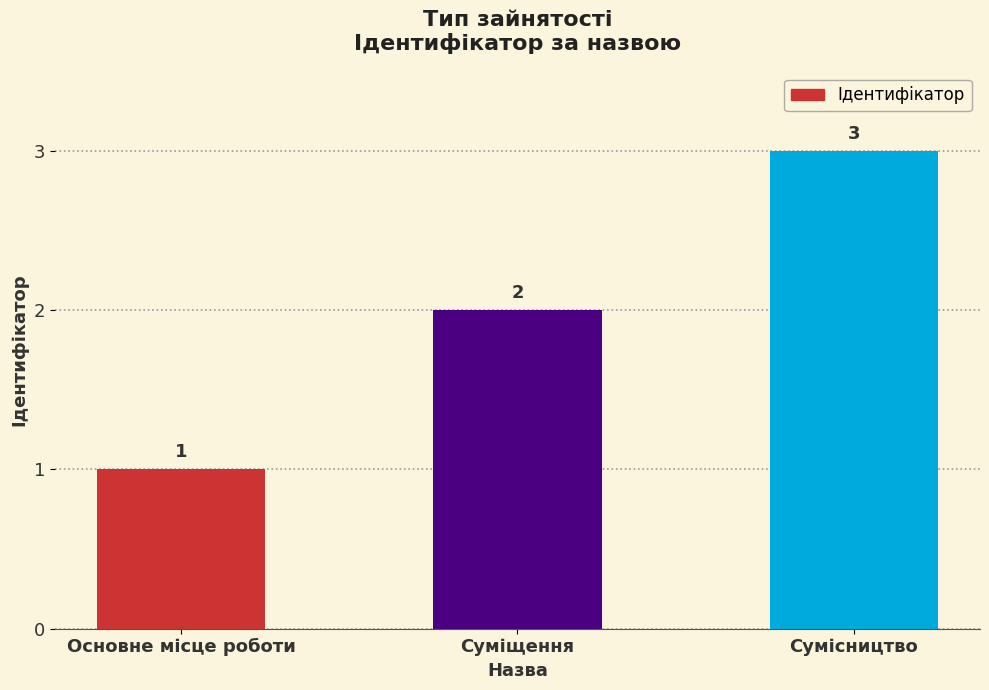

What is the ratio of the value at Суміщення to the value at Основне місце роботи?

2.0